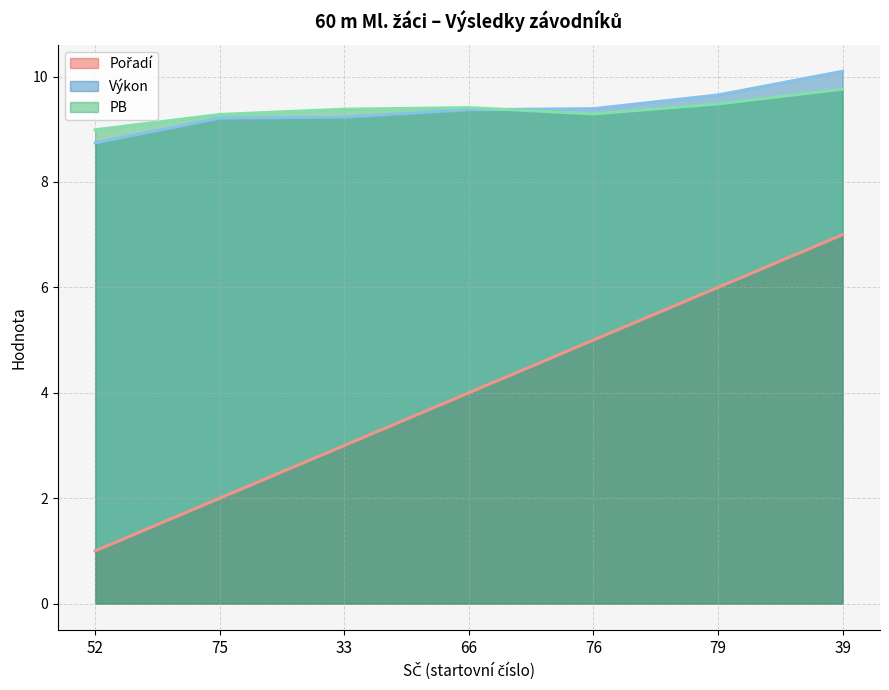

True or false: Pořadí and Výkon cross at least once.

False